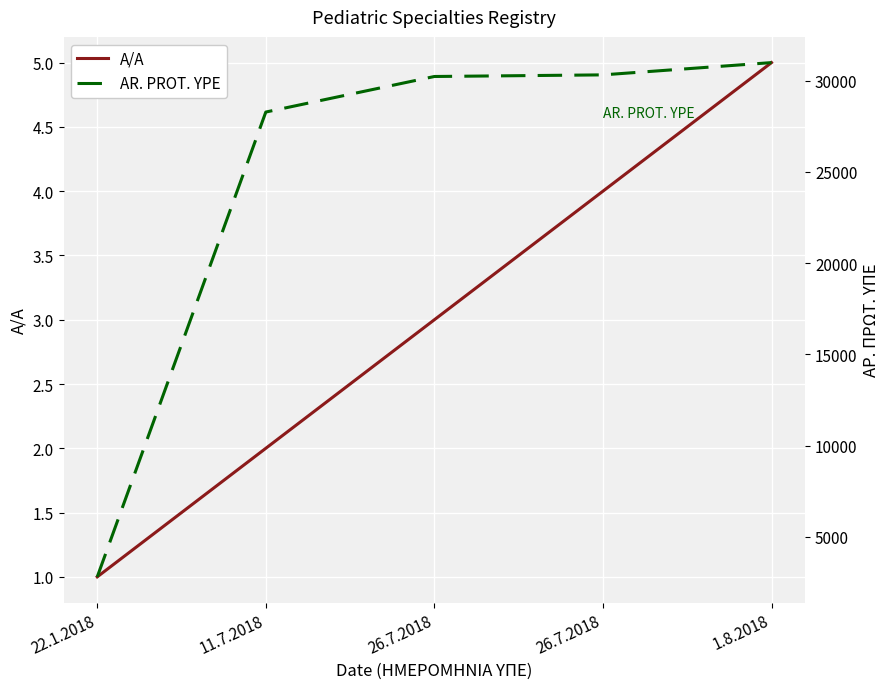

What are all the series names shown in the legend?

A/A, AR. PROT. YPE